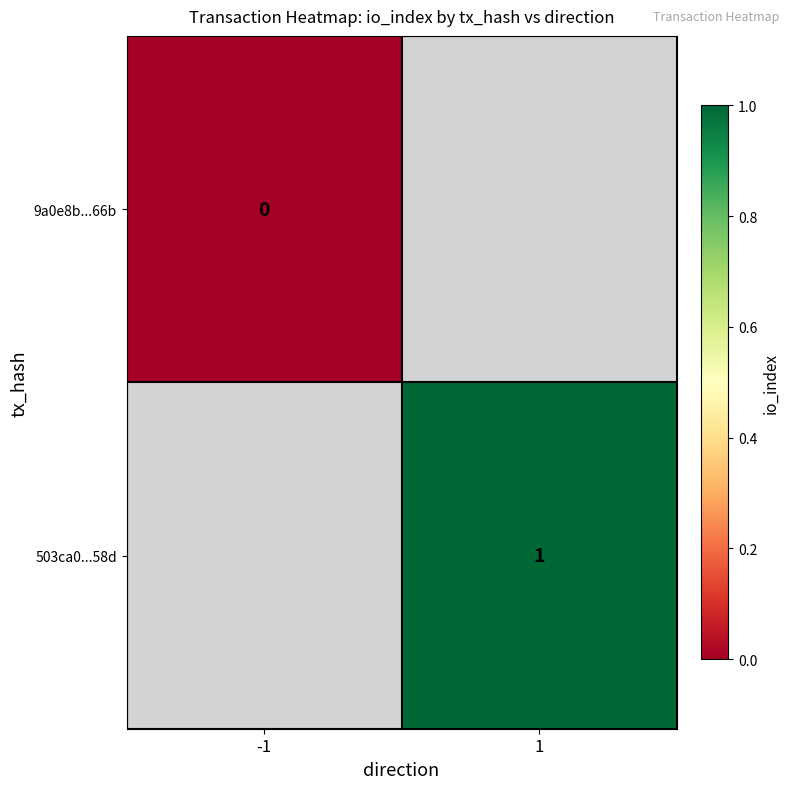

At how many categories does at least one series exceed 0?

1